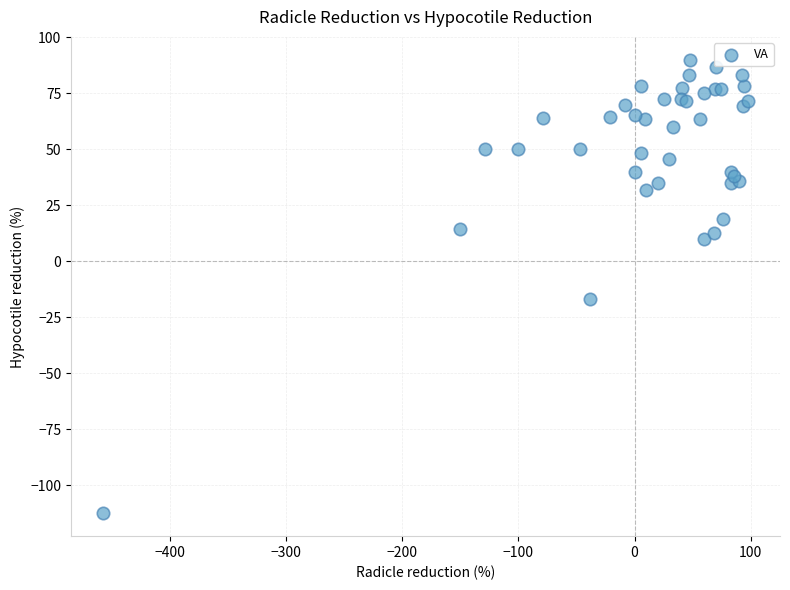

What Y value in the scatter plot is closest to -11?

-16.7